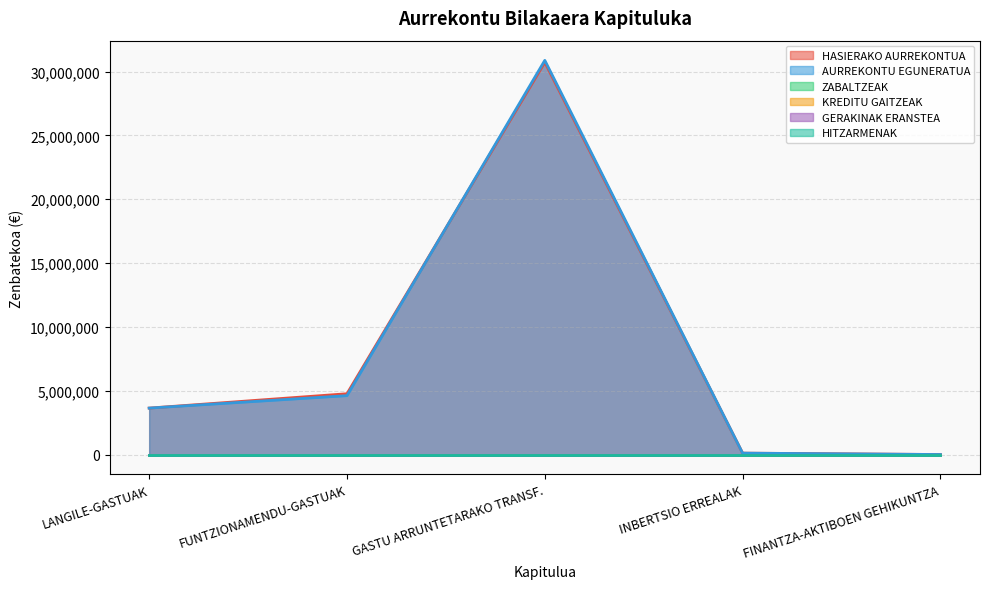

Where do AURREKONTU EGUNERATUA and HASIERAKO AURREKONTUA first cross each other?

FUNTZIONAMENDU-GASTUAK and GASTU ARRUNTETARAKO TRANSF.